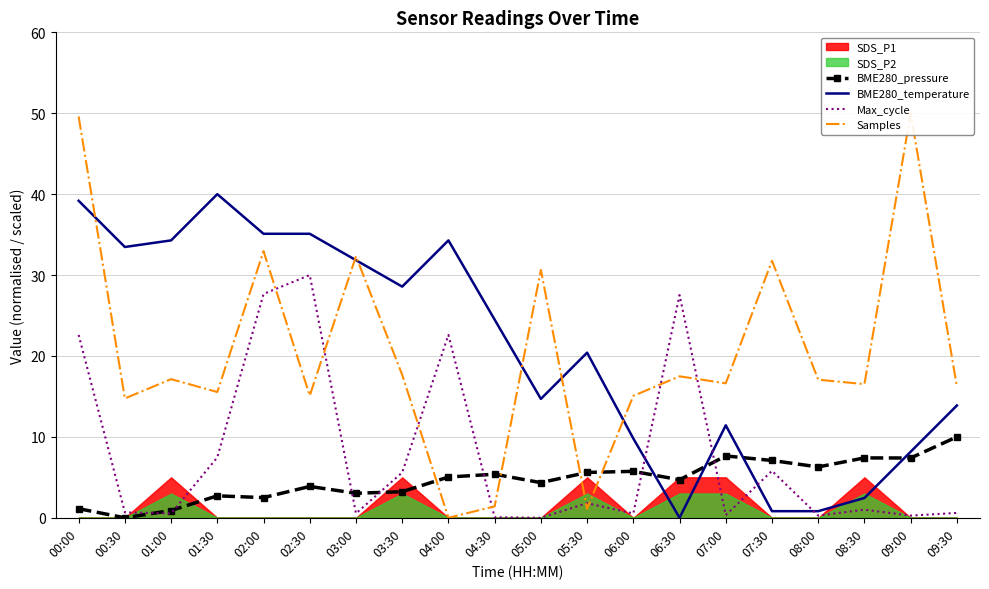

What is the difference between the Samples values at 04:30 and 02:00?

31.5